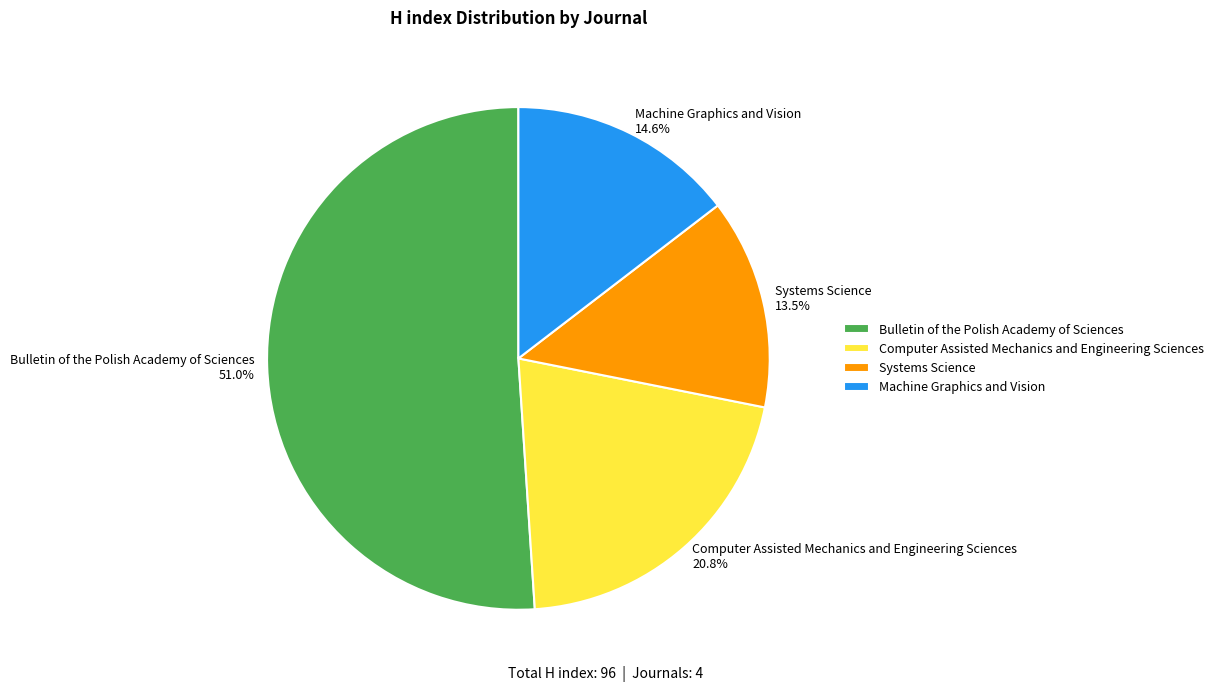

Which slice is the smallest?

Systems Science